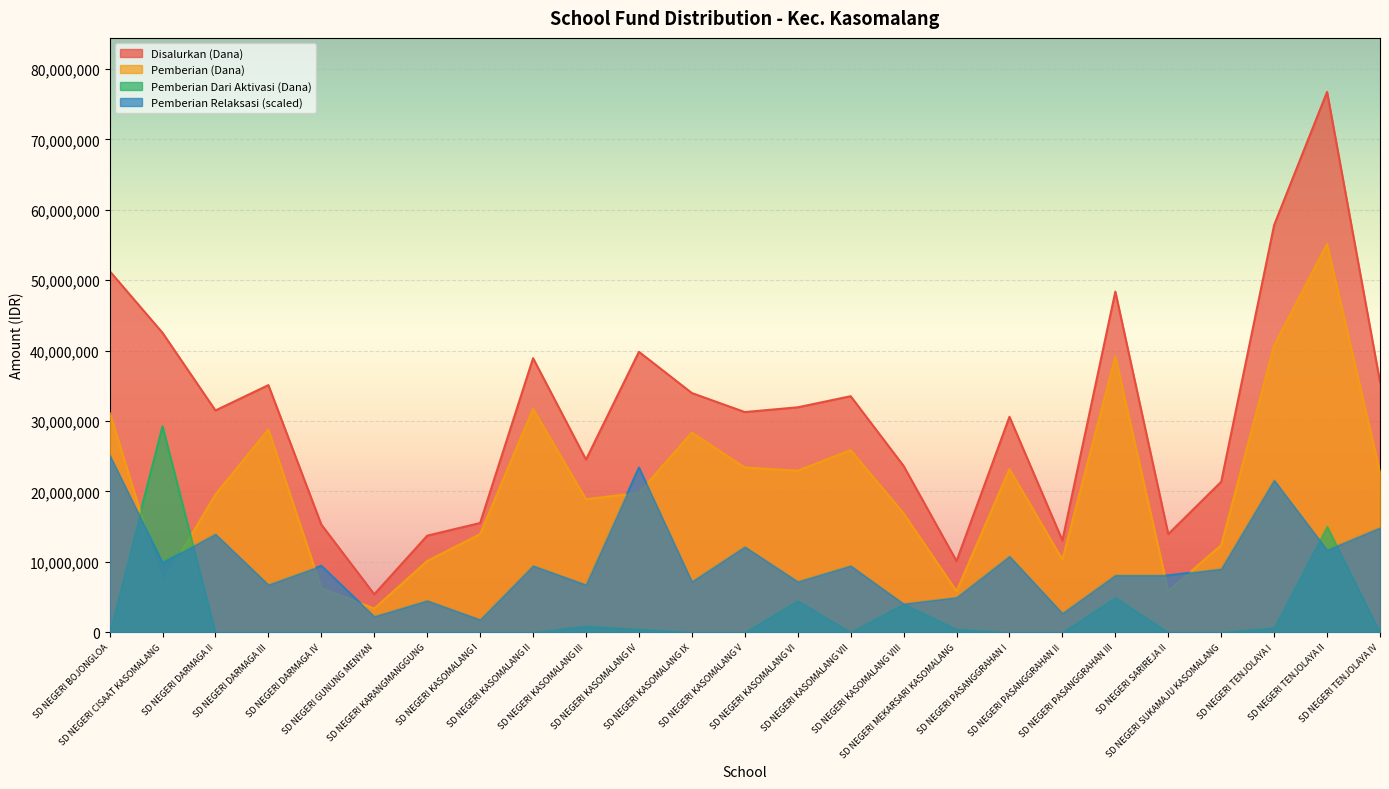

Where is Pemberian (Siswa) nearest to the value 29250000?

SD NEGERI DARMAGA III